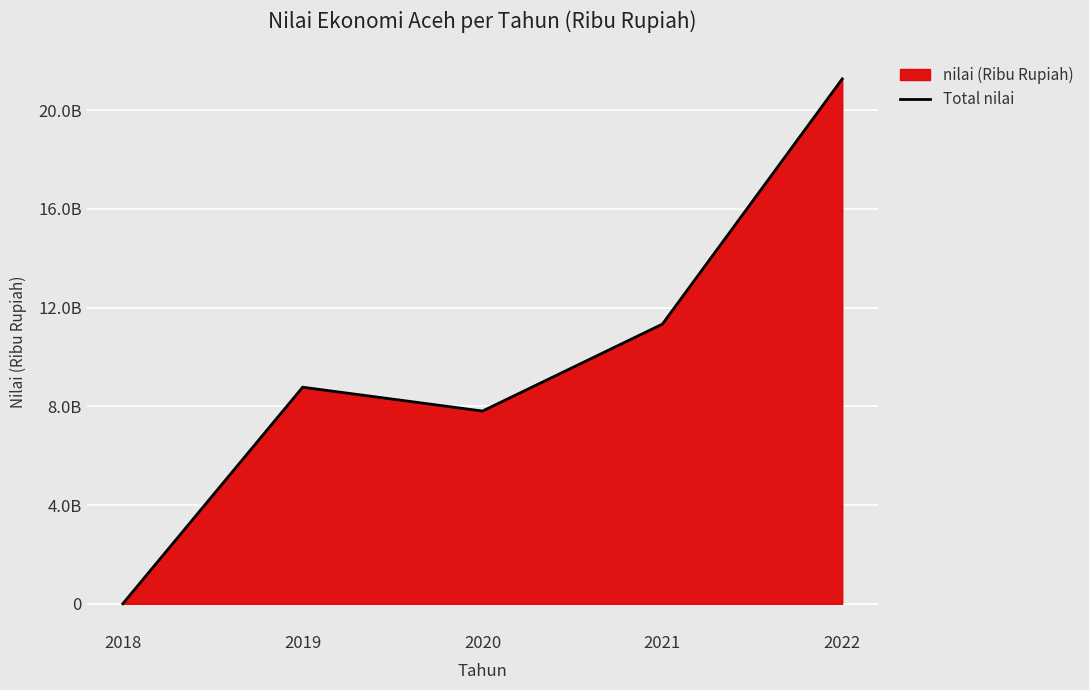

The value at 2018 is 4104404.0. True or false?

False